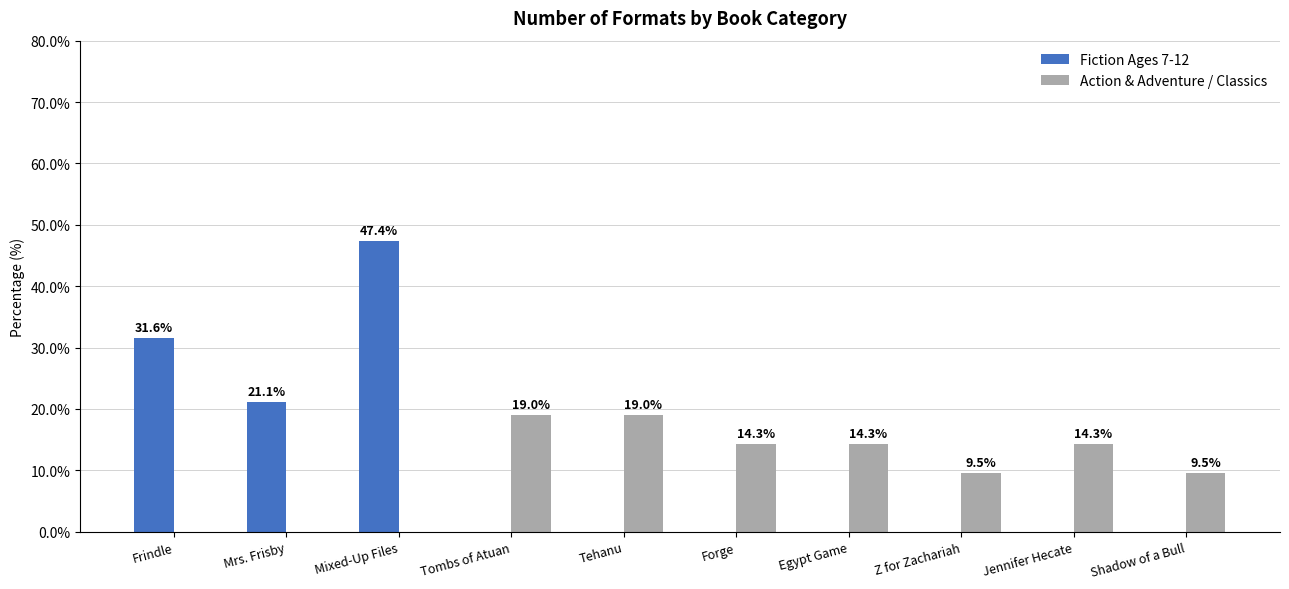

What is the sum of the Action & Adventure / Classics values at Mixed-Up Files and Tehanu?

19.0